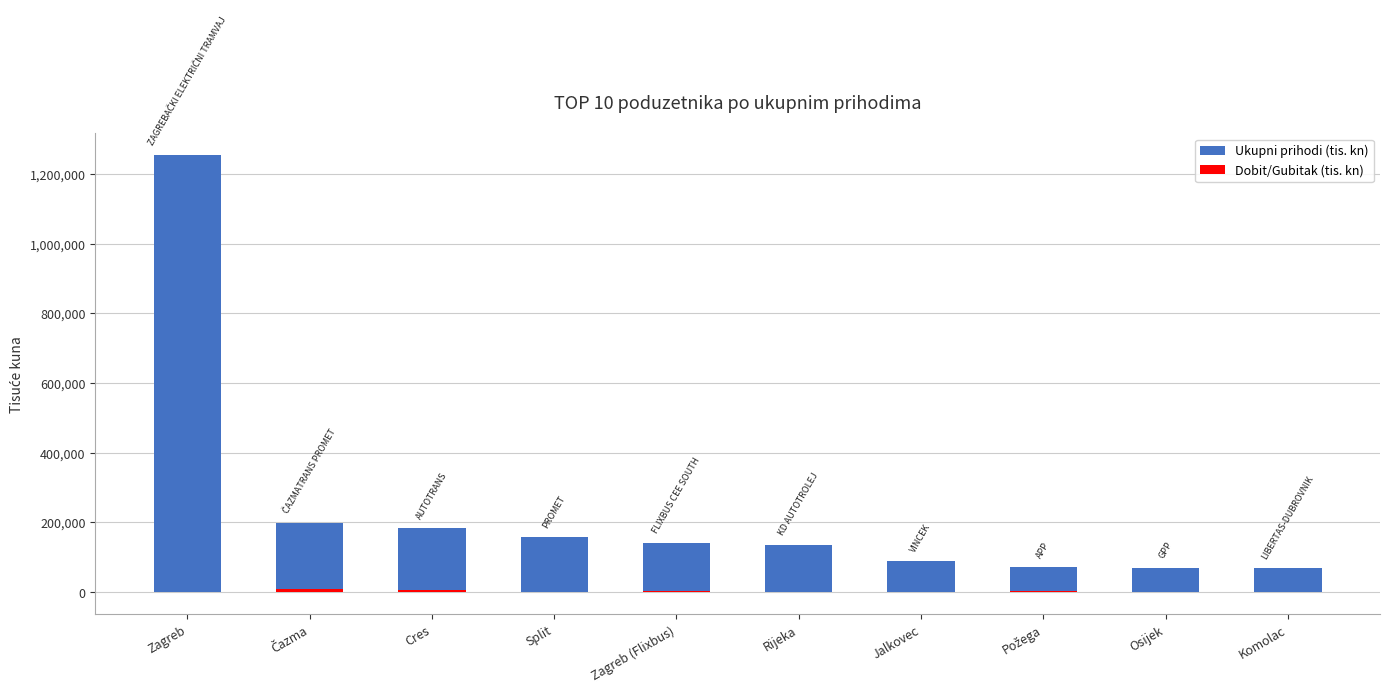

What is the average value of the Dobit/Gubitak (tis. kn) series?

2612.1